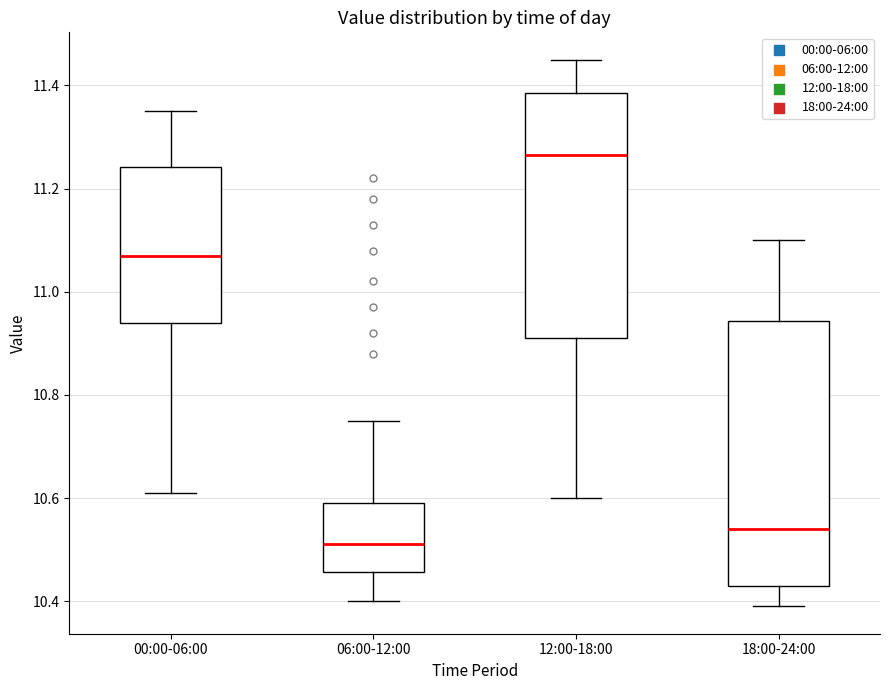

Where does the upper whisker of the box for 06:00-12:00 end on the y-axis? The values are not printed on the chart, so give them approximately, as read against the axis.

10.76